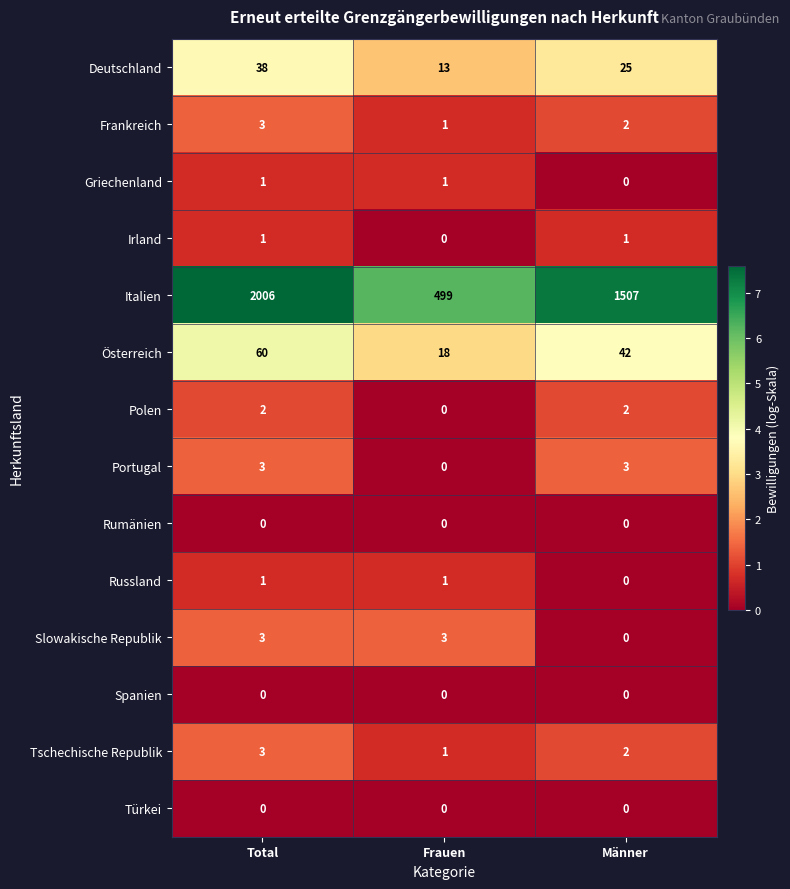

At which label does Portugal reach its minimum?

Frauen